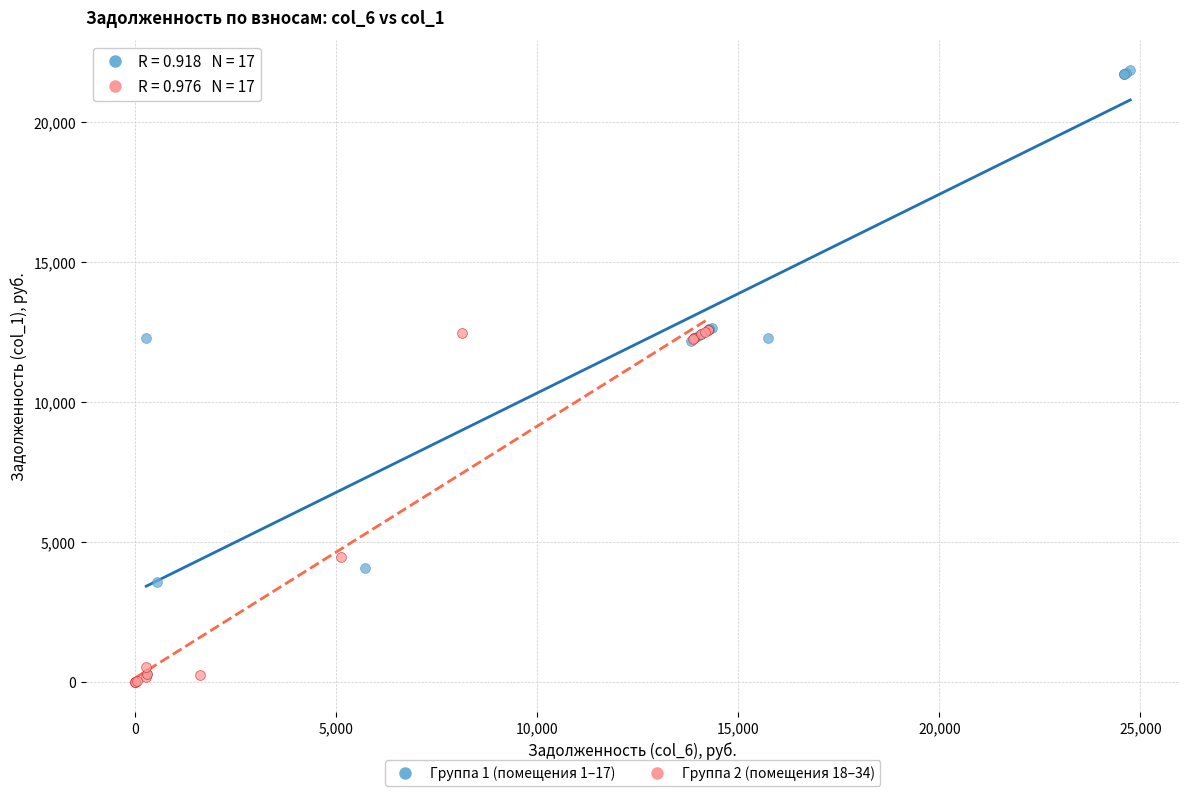

Which series reaches the maximum Y coordinate?

Группа 1 (помещения 1–17)